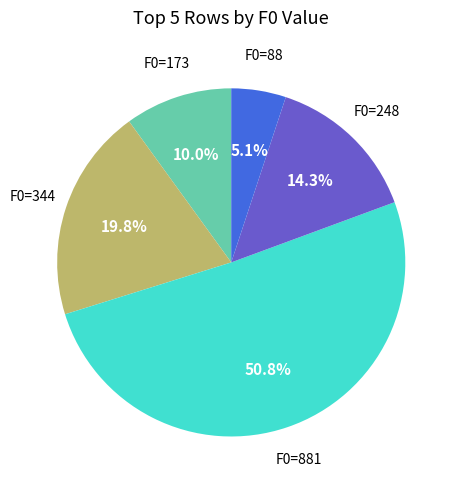

Is there a majority slice in this chart?

Yes